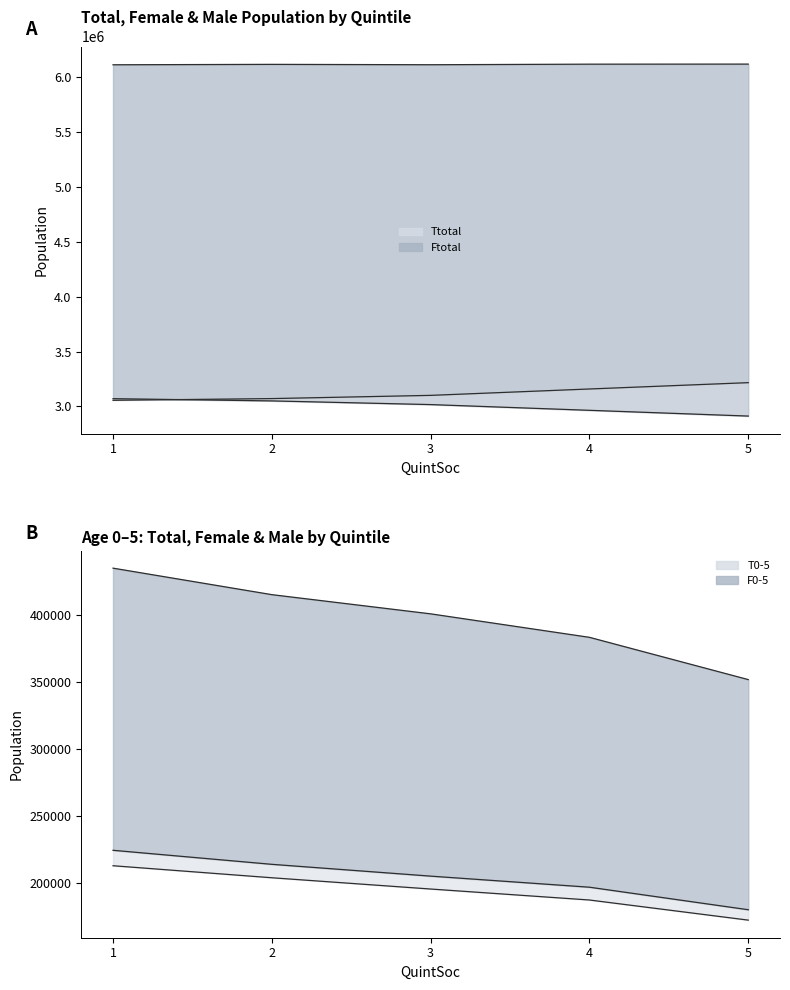

At which category does Ttotal_line reach its first local valley?

3